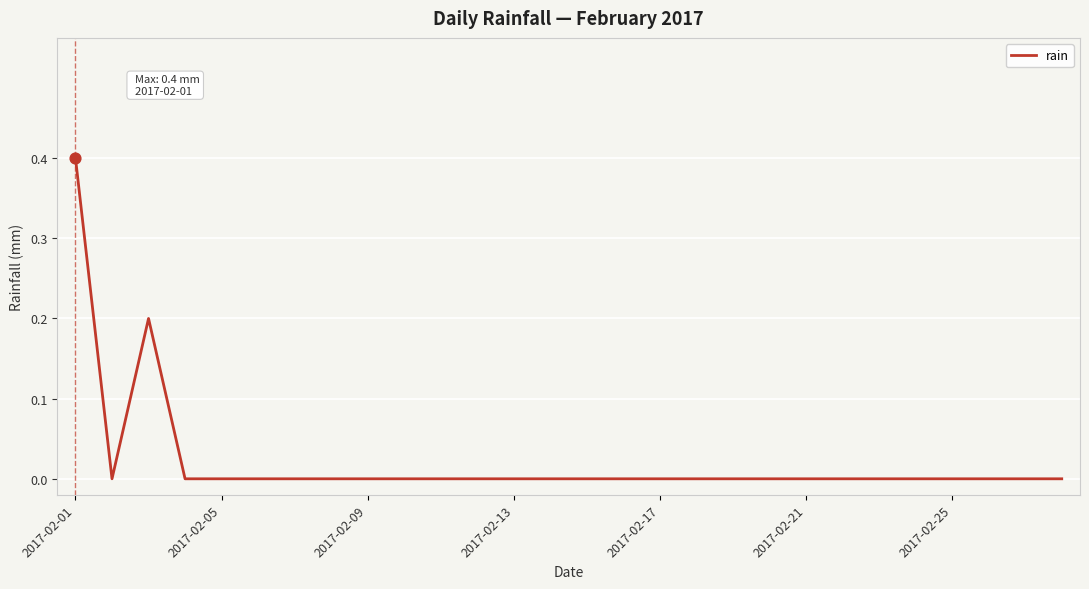

What is the difference between the maximum and minimum values?

0.4